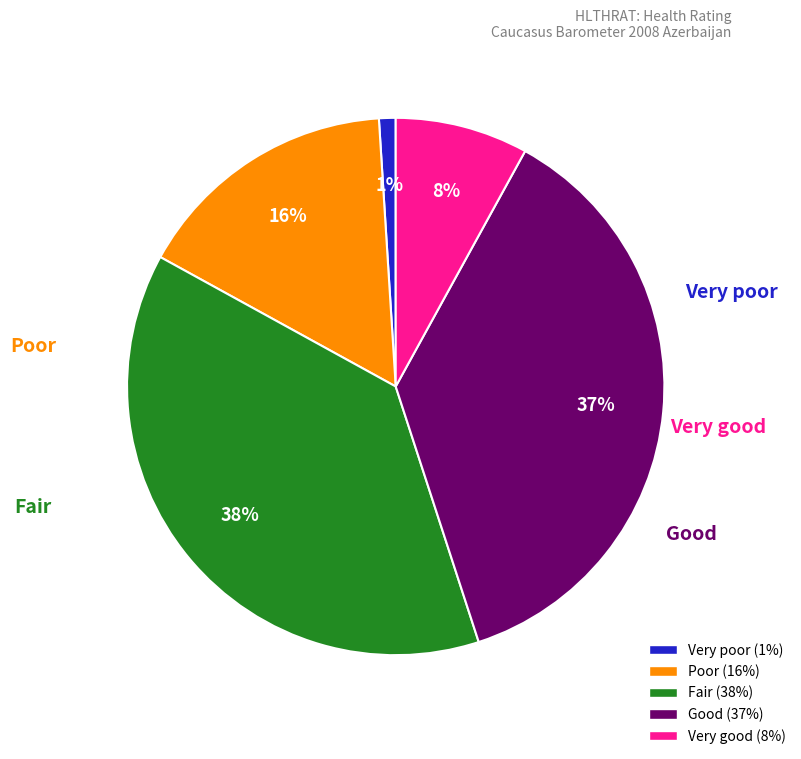

To the nearest percent, what is the difference between the Very good and Good slice percentages?

29%